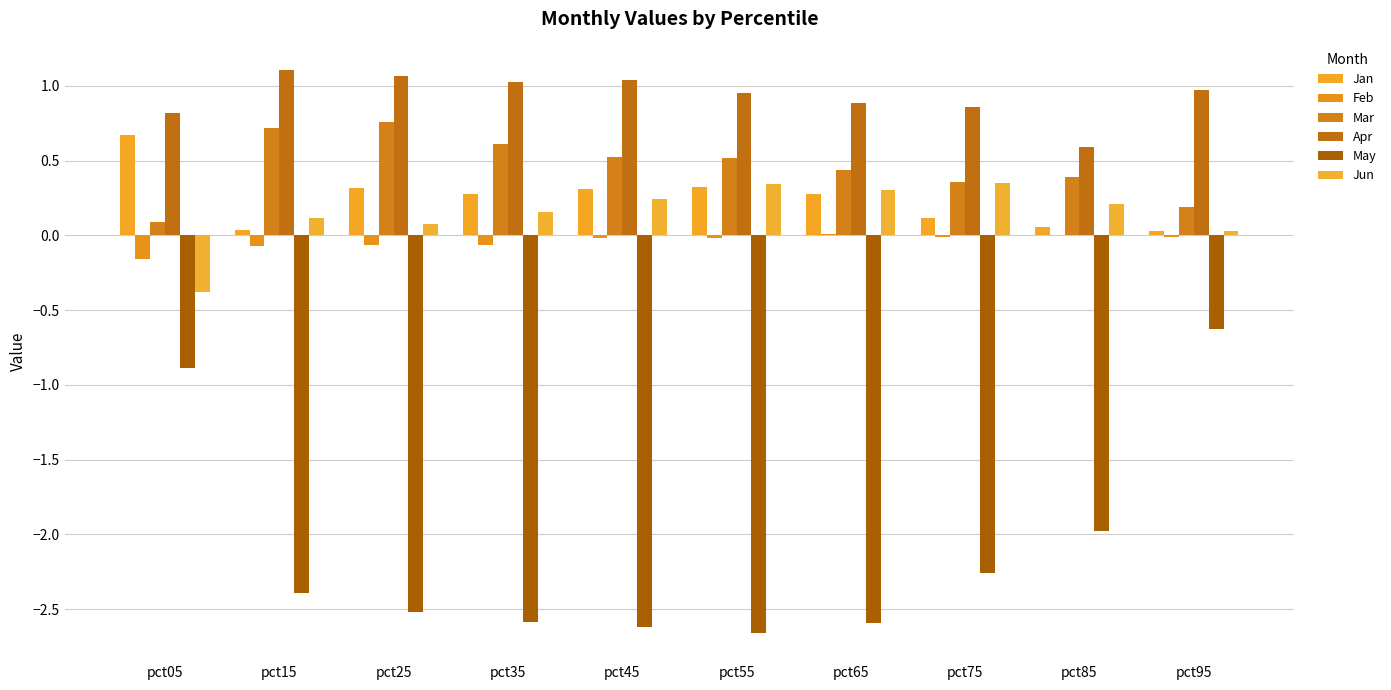

Count the number of data series in this chart.

6